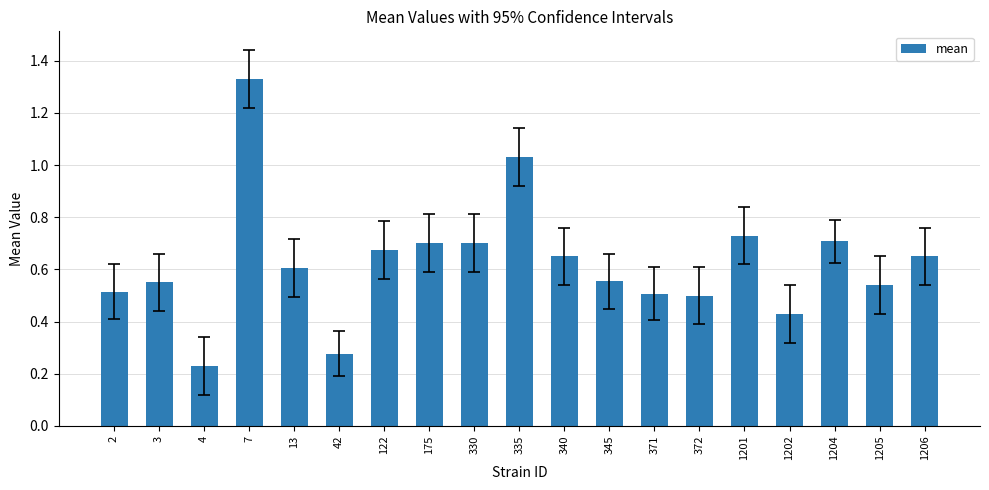

Is it true that the value at 122 is 0.7?

True